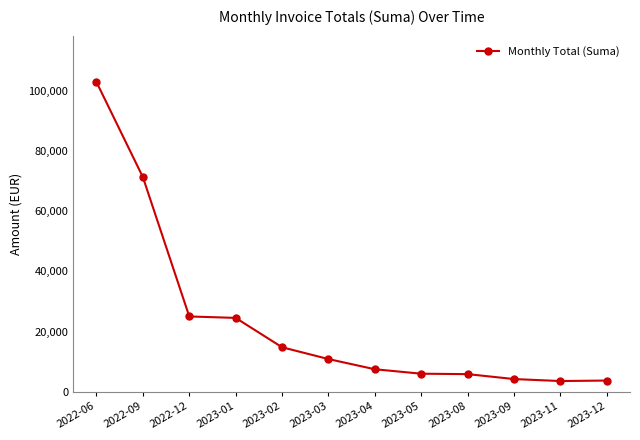

Is it true that the value at 2023-08 is 10193.9?

False